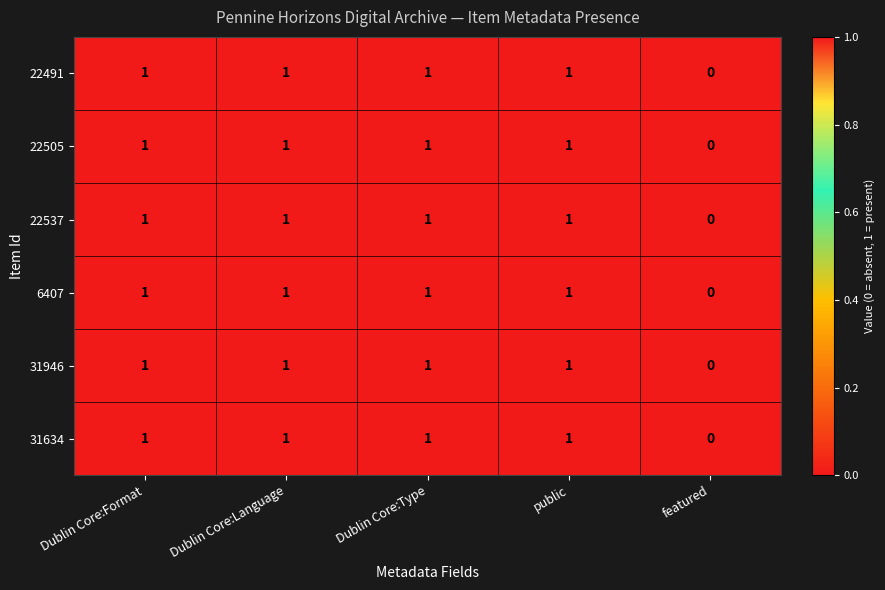

Reading left to right, what are all the values shown in this chart?

22491: 1	1	1	1	0
22505: 1	1	1	1	0
22537: 1	1	1	1	0
6407: 1	1	1	1	0
31946: 1	1	1	1	0
31634: 1	1	1	1	0